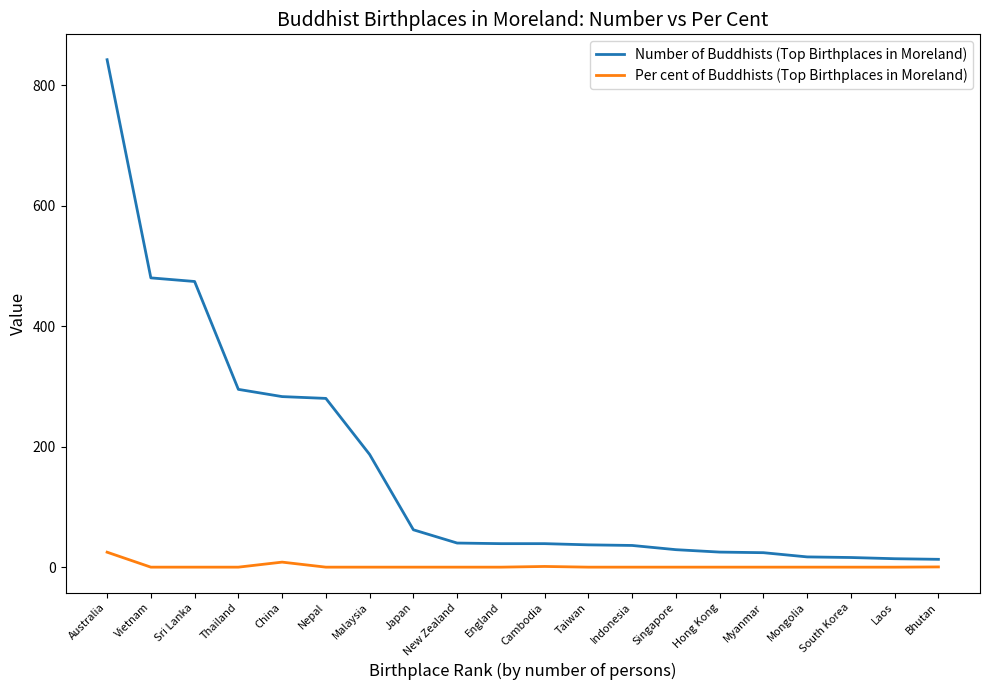

Read the Number of Buddhists (Top Birthplaces in Moreland) value at England.

39.0